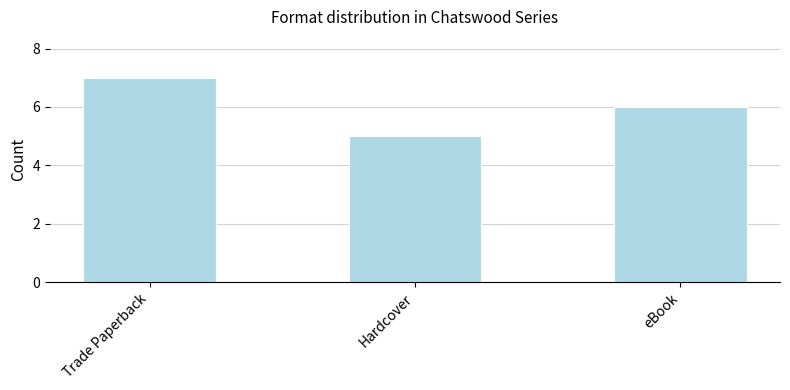

The value at Trade Paperback is 7. True or false?

True